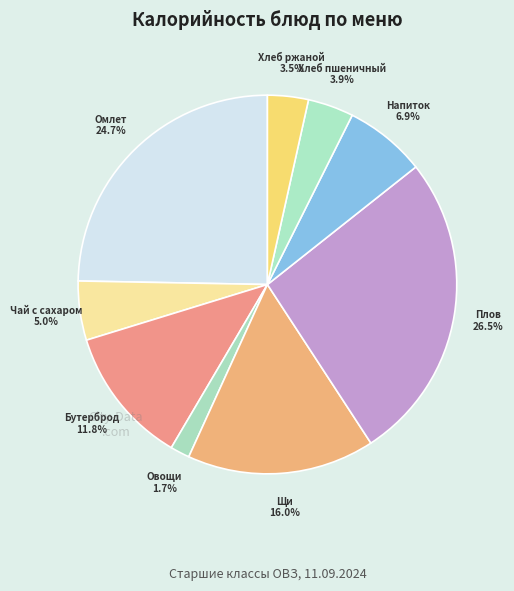

How many segments does this pie chart have?

9